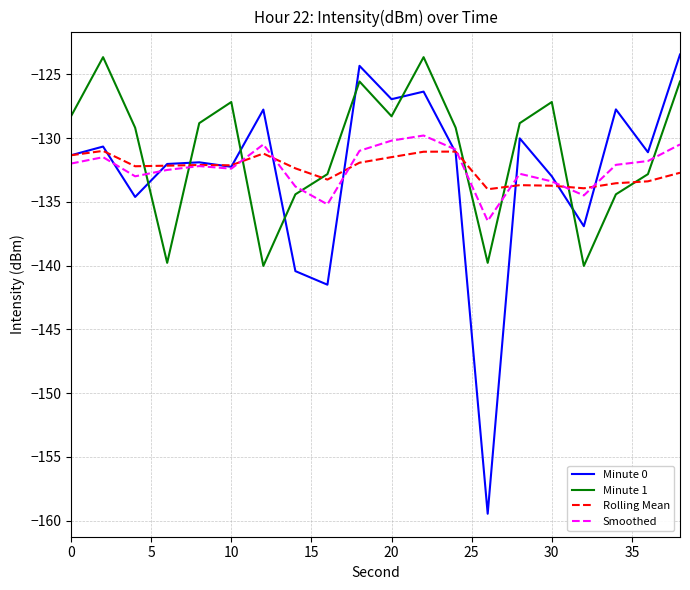

What is the maximum value shown in the chart?

-123.4